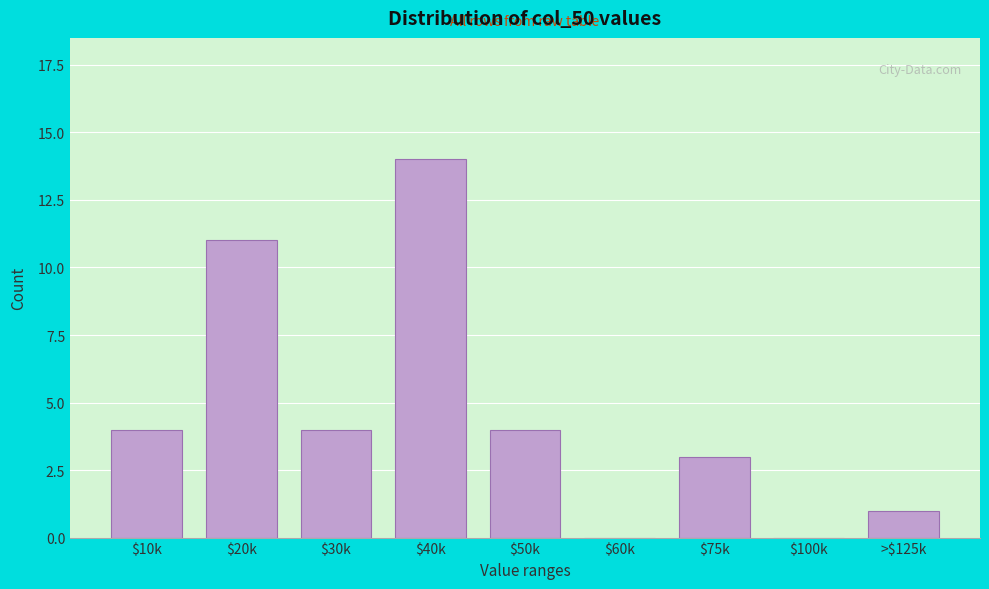

What is the greatest value displayed?

14